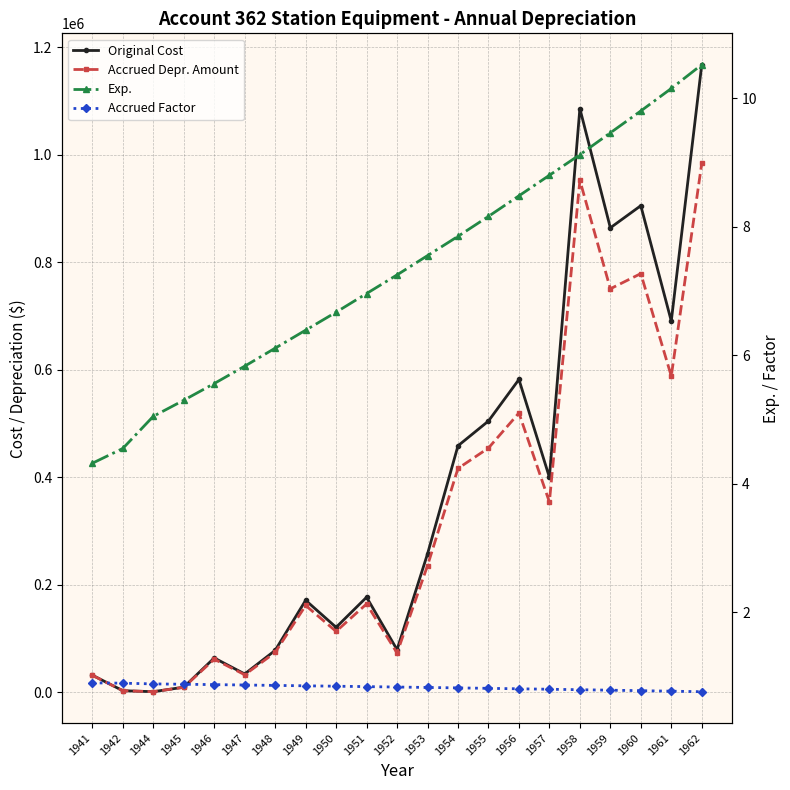

At how many categories does at least one series exceed 45845?

16